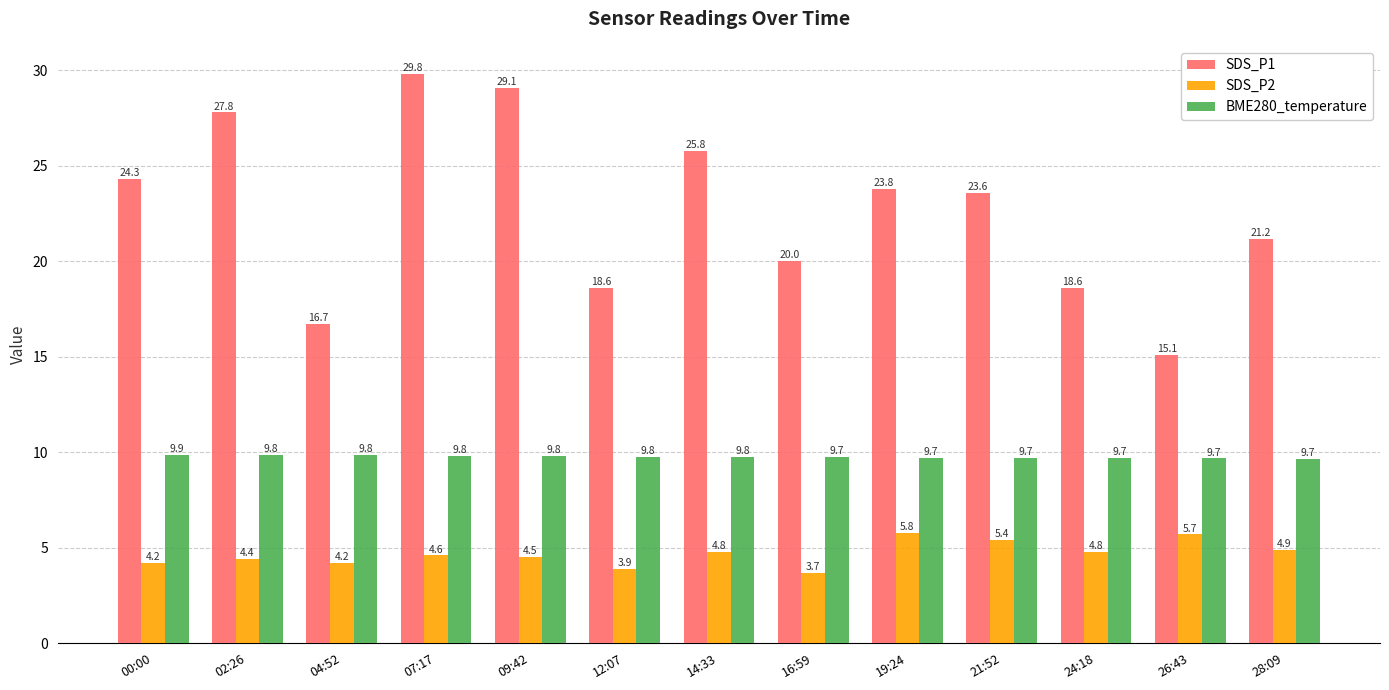

How many values in the SDS_P2 series are below 4?

2